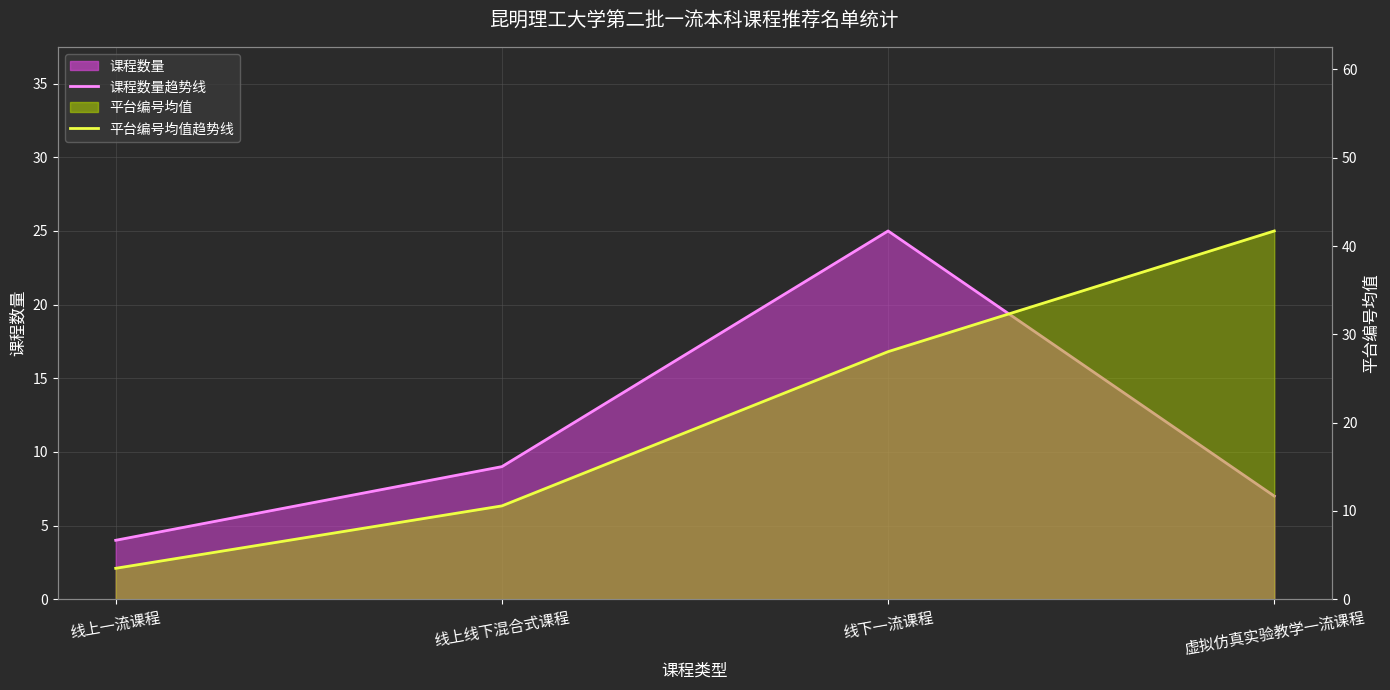

Reading left to right, transcribe all the data shown in this chart.

课程数量趋势线: 4.0	9.0	25.0	7.0
平台编号均值趋势线: 3.5	10.6	28.0	41.7